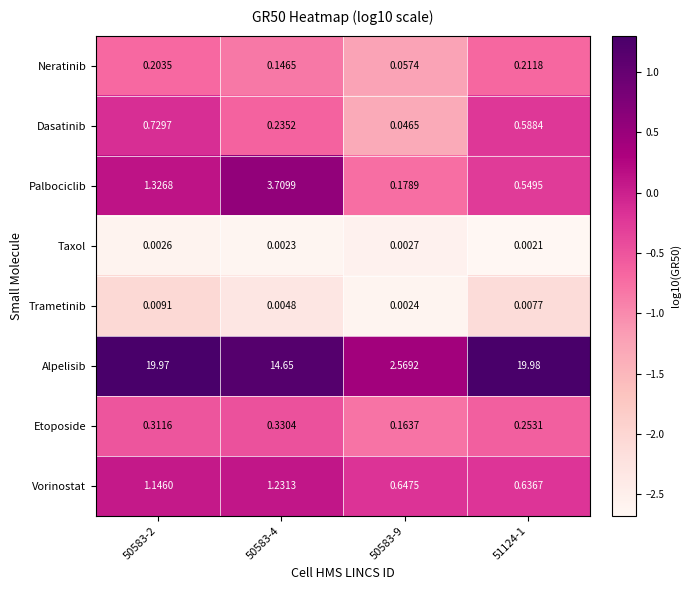

What is the spread (max minus min) of values at 50583-4?

14.6